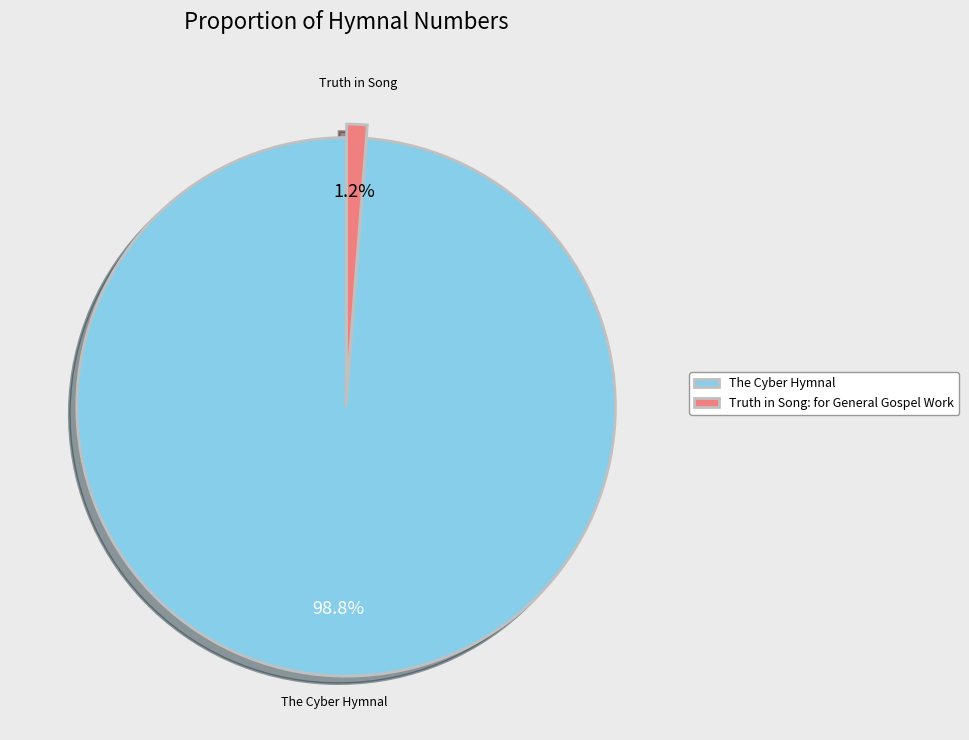

Count the number of slices in the pie.

2